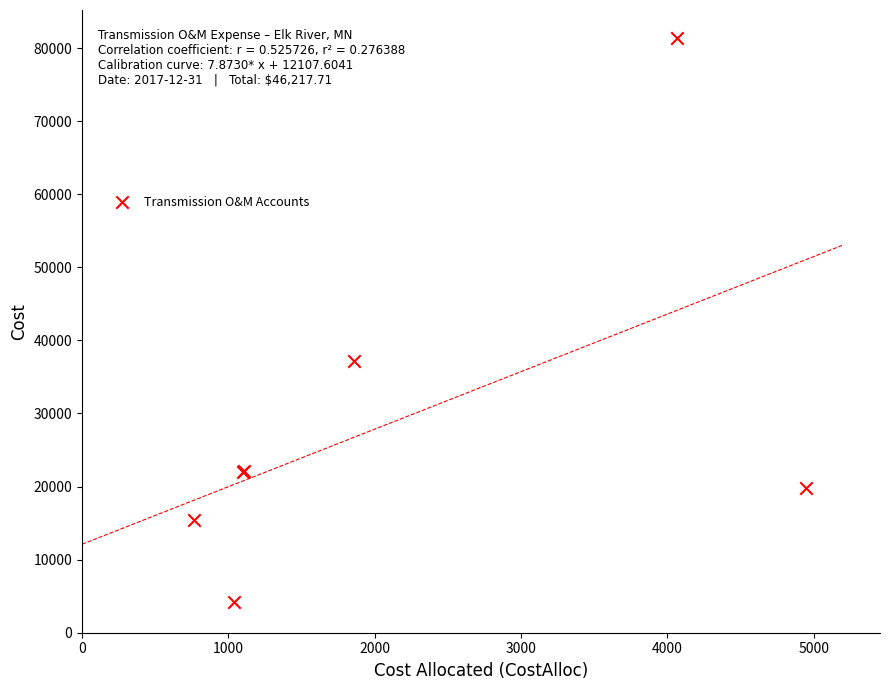

What Y value in the scatter plot is closest to 42757?

37165.8